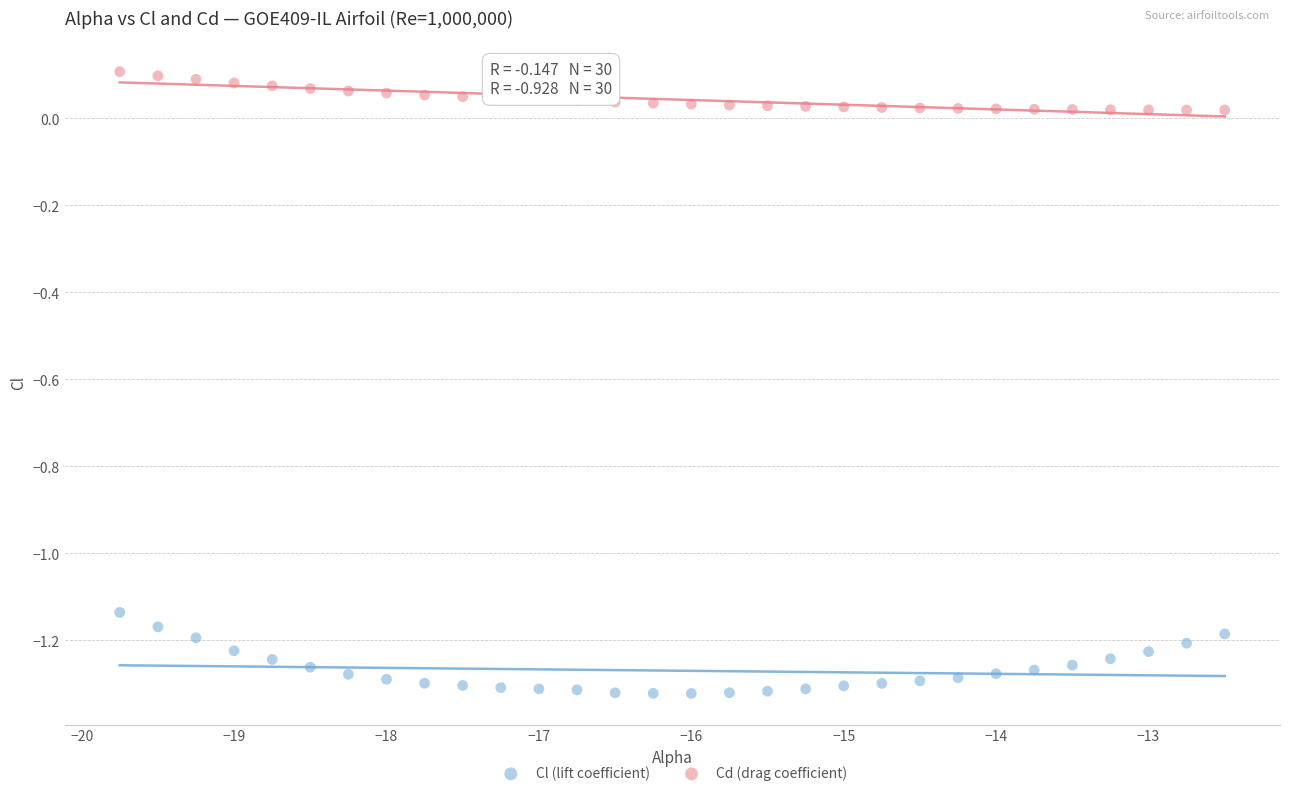

Across all data points, what is the range of Y values (max minus min)?

1.4